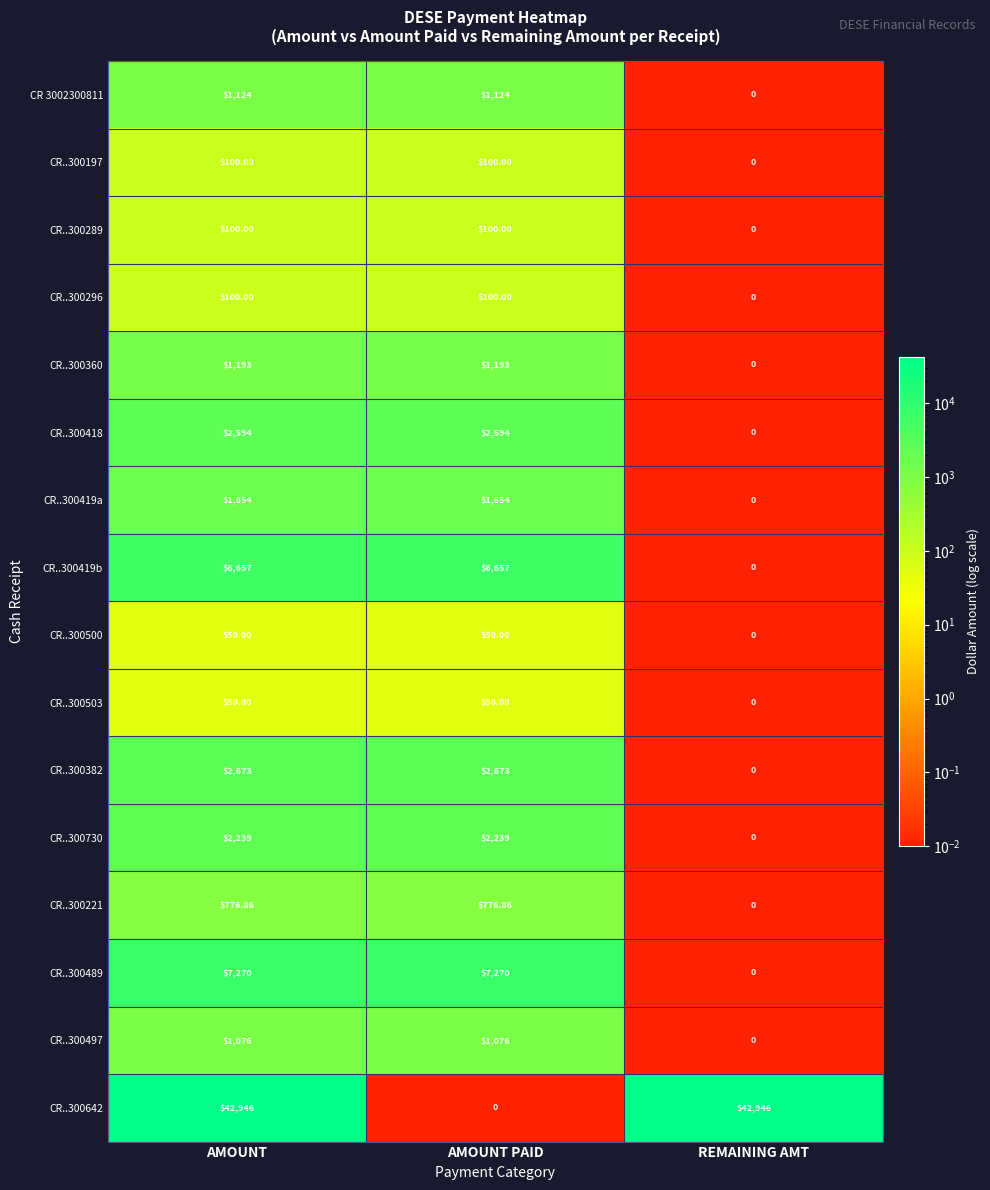

What is the maximum value shown in the chart?

42946.0